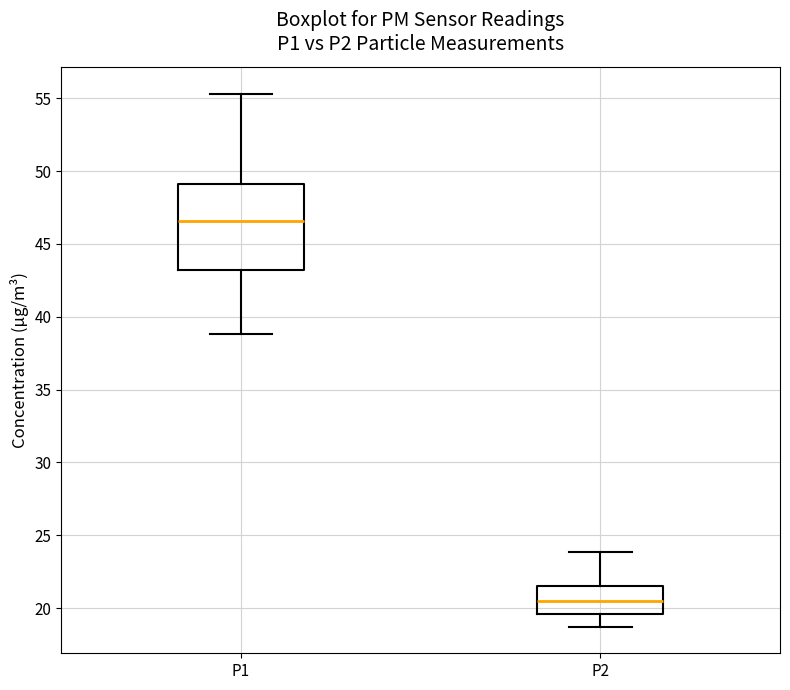

Which box is the tallest, from its lower edge to its upper edge?

P1